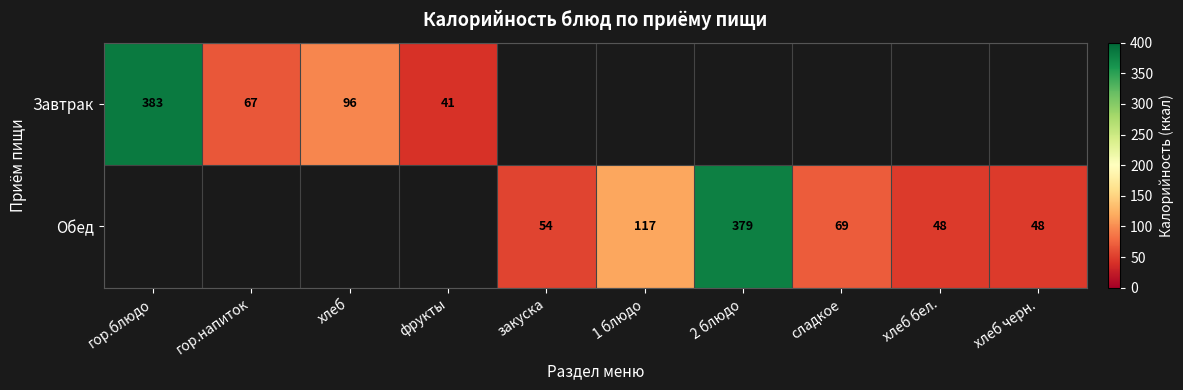

Is the value of Обед at 2 блюдо greater than the value of Завтрак at гор.напиток?

Yes